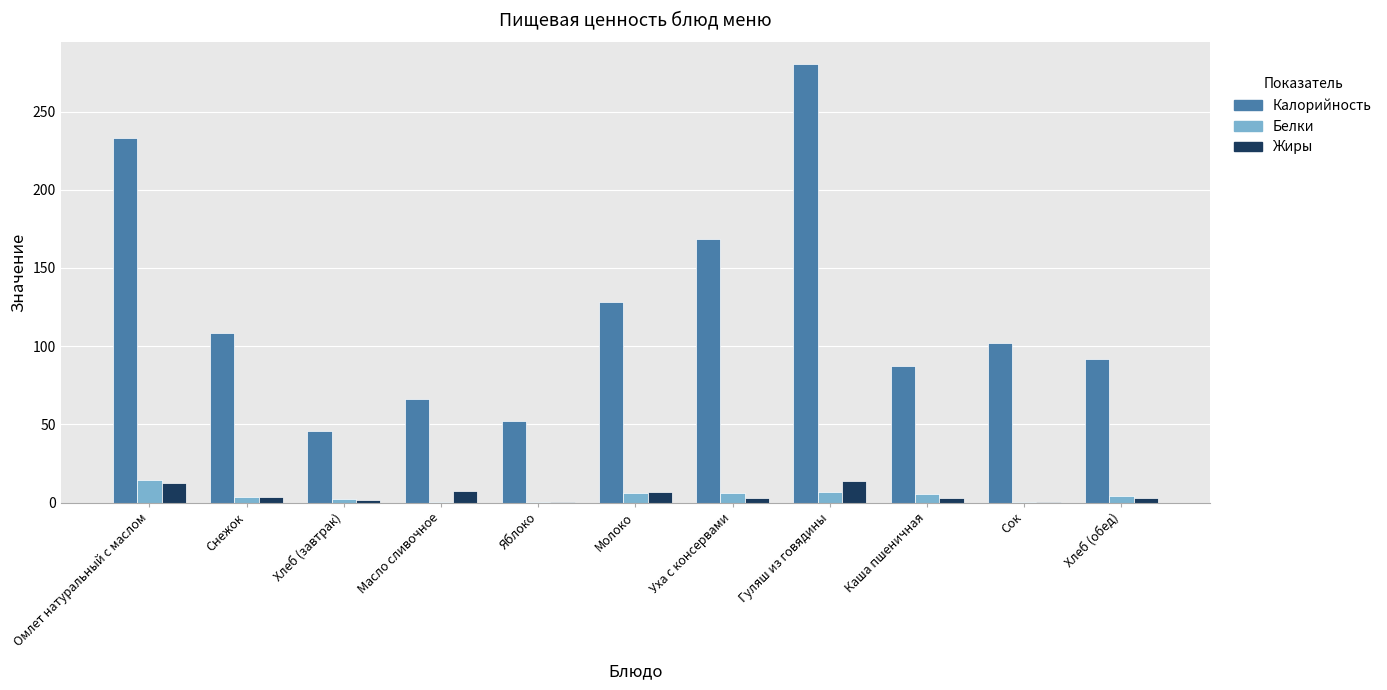

How many groups of bars are there?

11